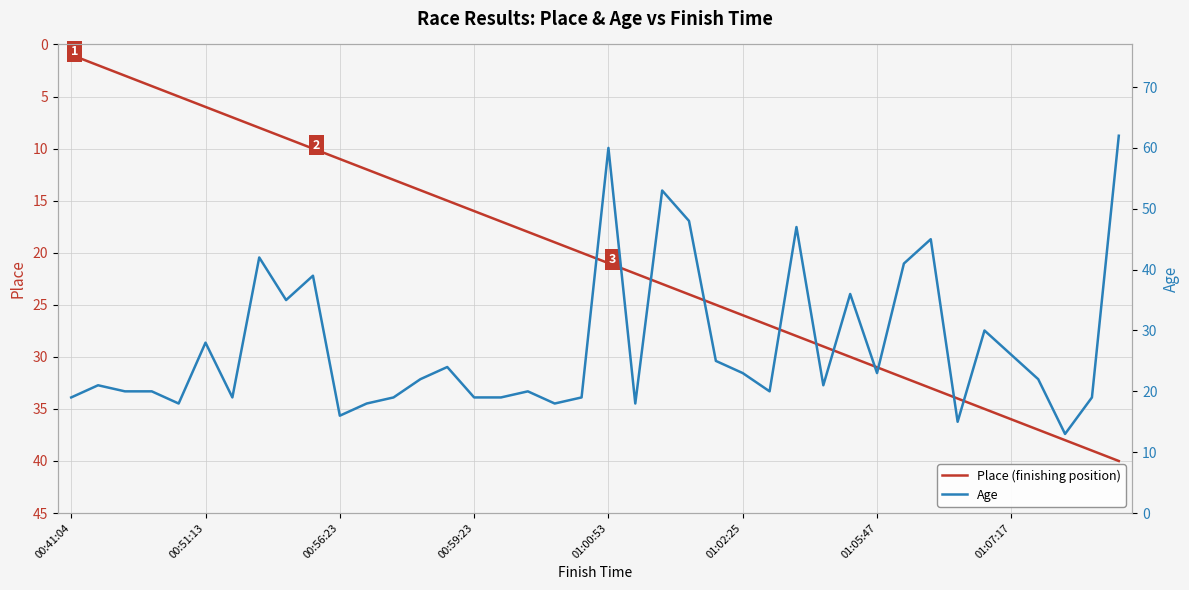

What are all the series names shown in the legend?

Place (finishing position), Age